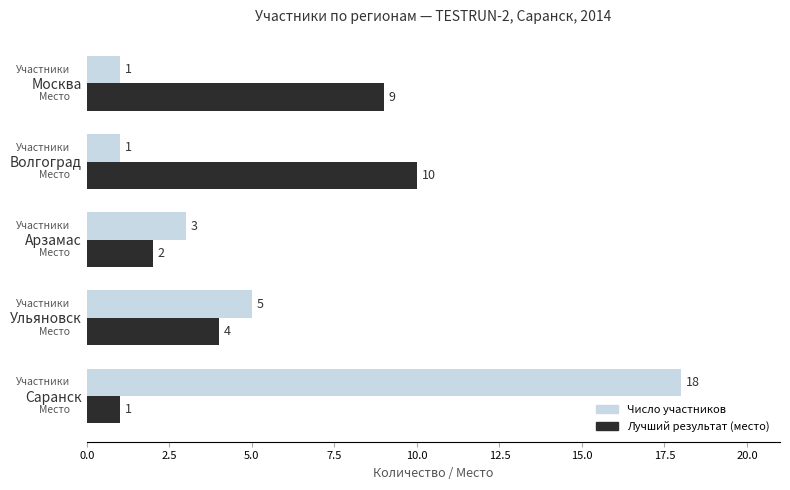

Which series has the widest spread of values?

Число участников